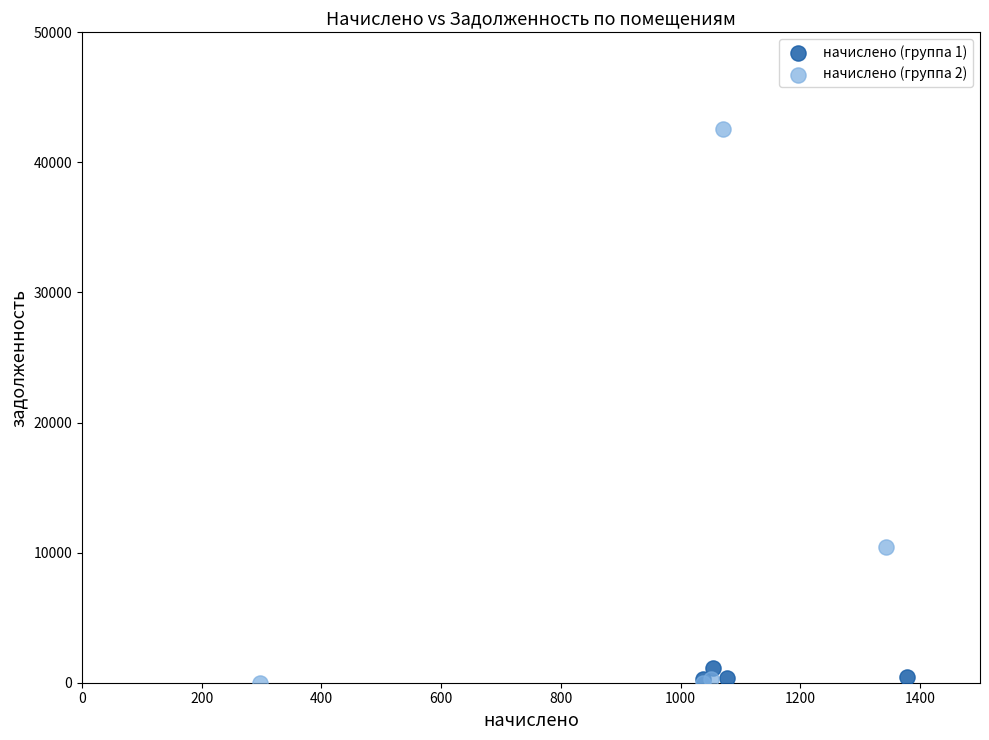

What are all the series names shown in the legend?

начислено (группа 1), начислено (группа 2)